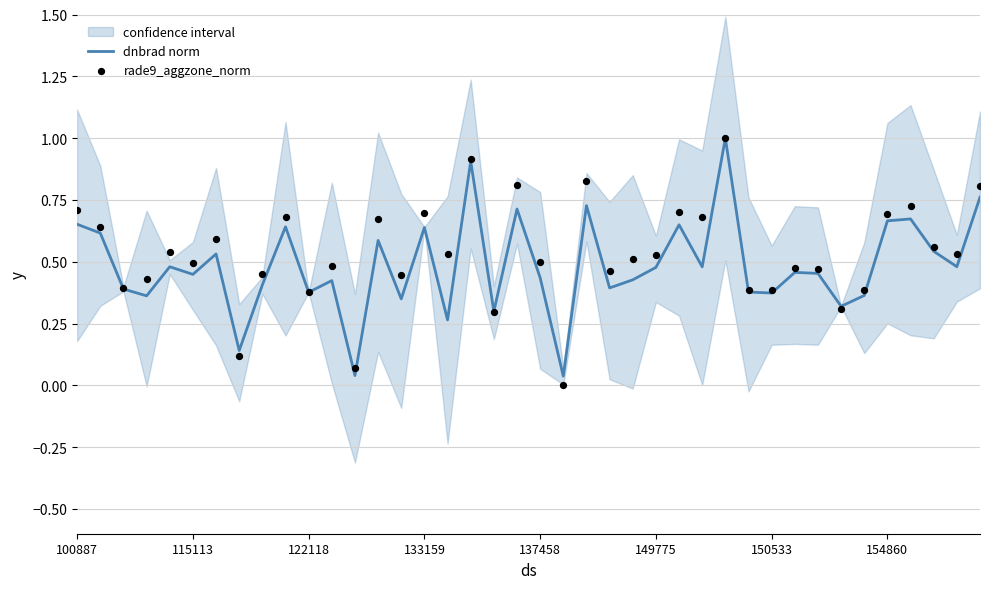

What are all the series names shown in the legend?

dnbrad norm, rade9_aggzone_norm